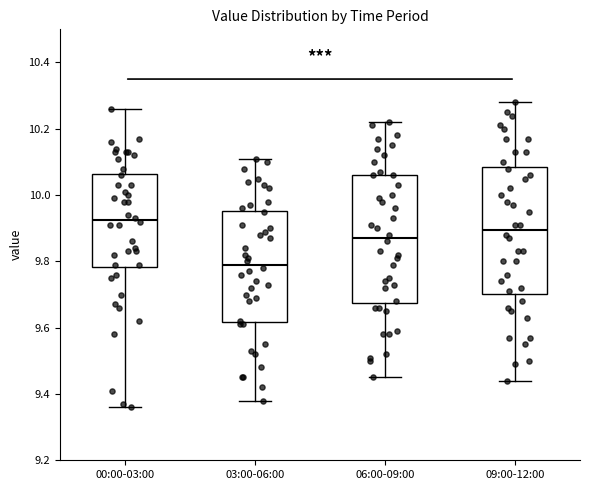

Reading left to right, transcribe this box plot: for each box, give where its median line is, the range the box spans, and where its two whiskers end, as read against the y-axis. The values are not printed on the chart, so give them approximately, as read against the axis.

00:00-03:00: median 9.92, box 9.78 to 10.06, whiskers 9.36 to 10.26
03:00-06:00: median 9.80, box 9.62 to 9.96, whiskers 9.38 to 10.12
06:00-09:00: median 9.88, box 9.68 to 10.06, whiskers 9.46 to 10.22
09:00-12:00: median 9.90, box 9.70 to 10.08, whiskers 9.44 to 10.28